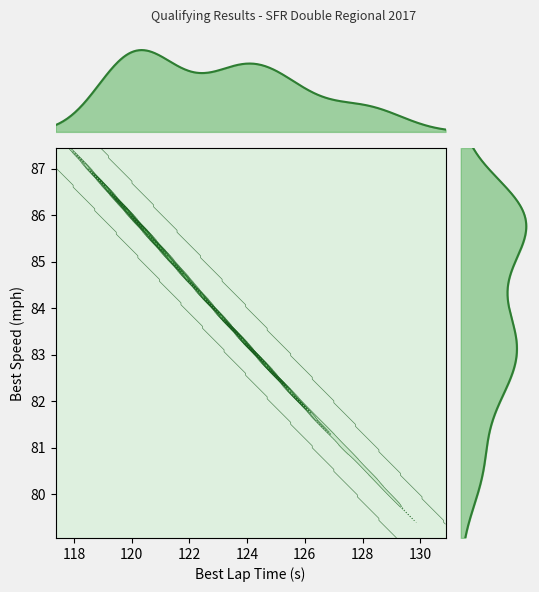

The best_lap_time series shows 37.2 at 3. True or false?

False